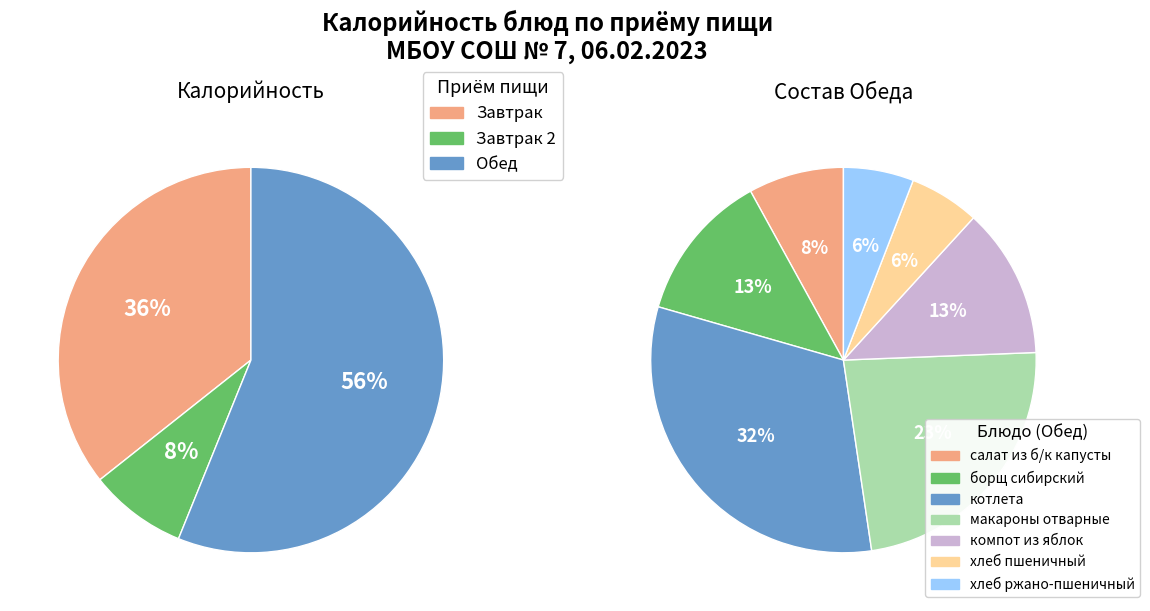

Which slice is the smallest?

хлеб пшеничный